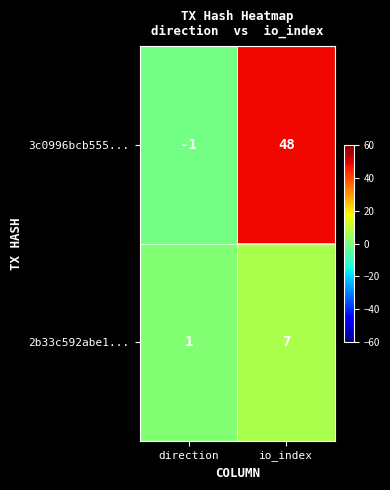

Reading right to left, transcribe all the data shown in this chart.

3c0996bcb555...: 48	-1
2b33c592abe1...: 7	1